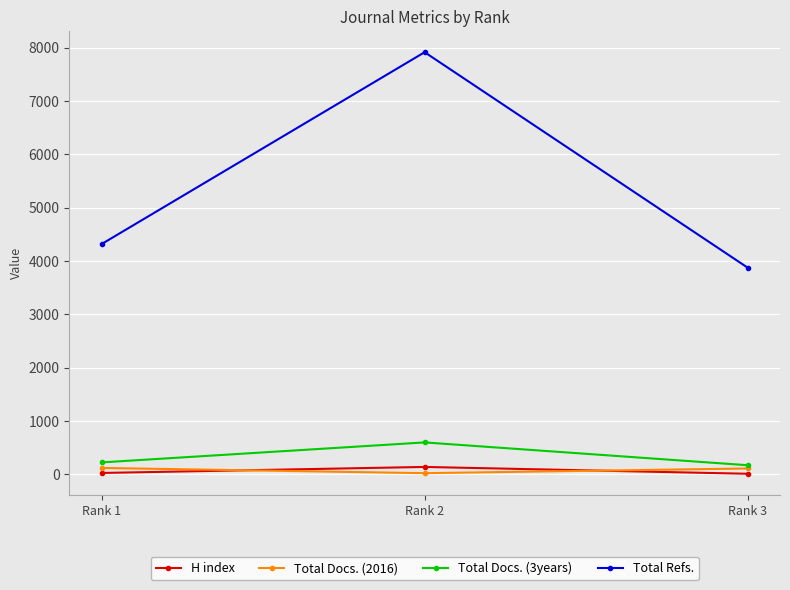

How many values in the Total Docs. (2016) series are below 109?

1